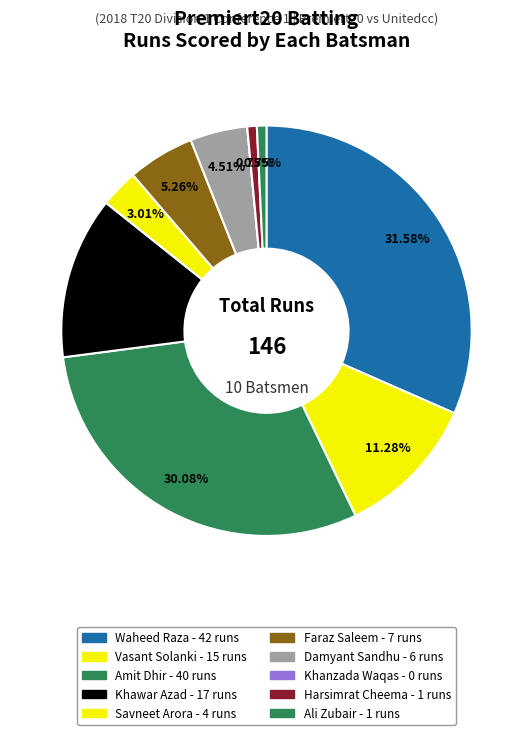

The Faraz Saleem slice represents 1% of the pie. True or false?

False